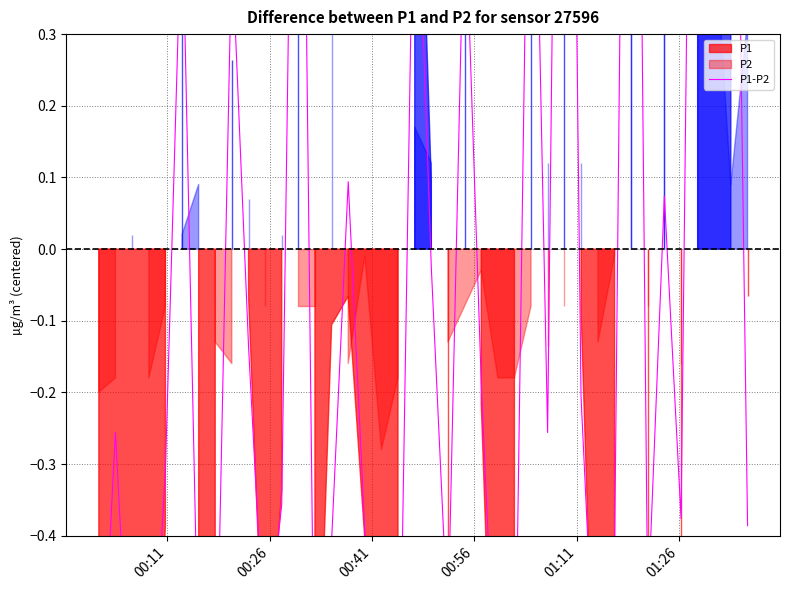

How many interior local peaks (higher than both neighbors) does the data have?

12